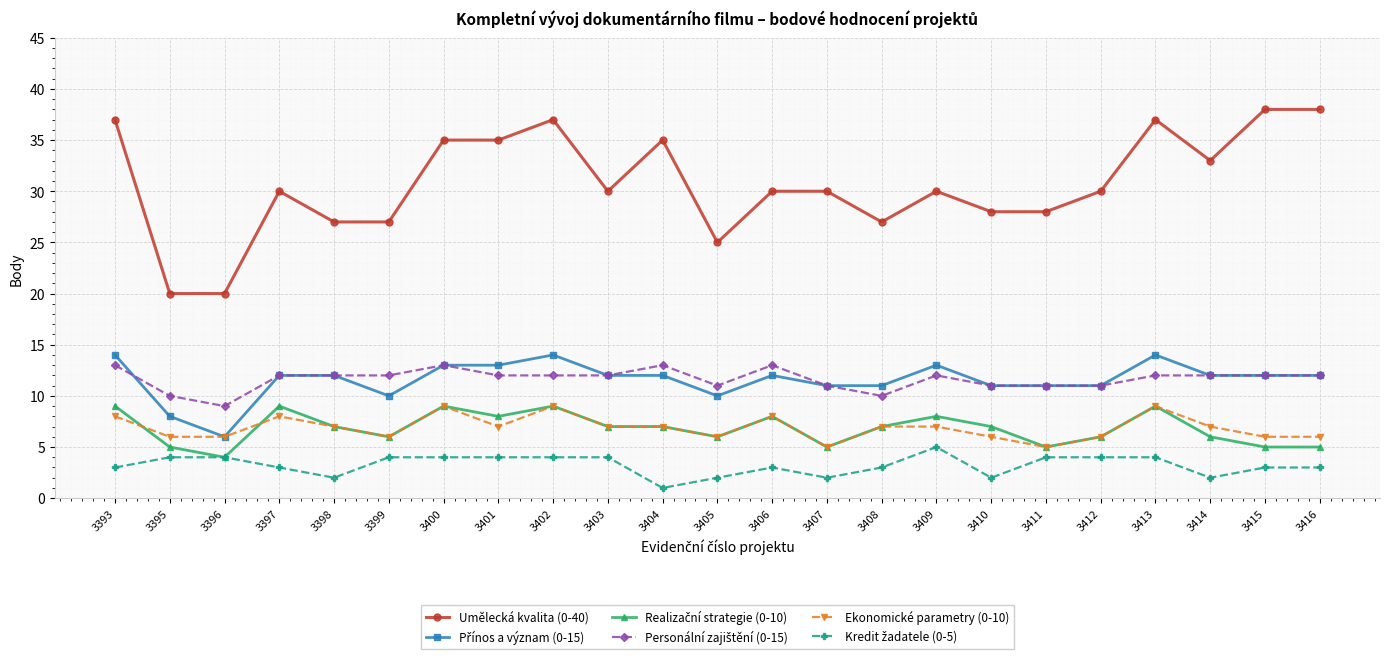

Does the chart have visible grid lines?

Yes